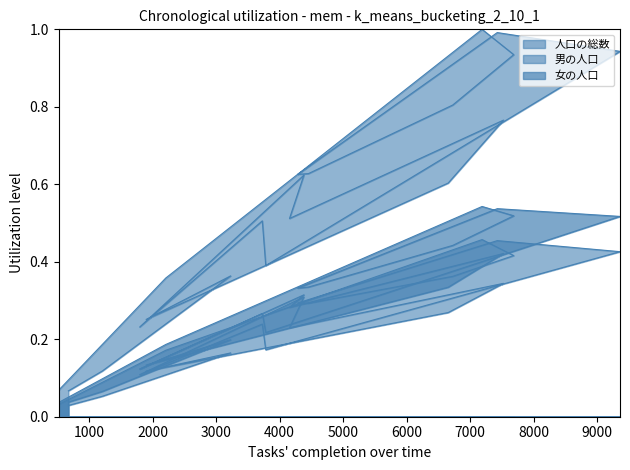

What are all the series names shown in the legend?

人口の総数, 男の人口, 女の人口